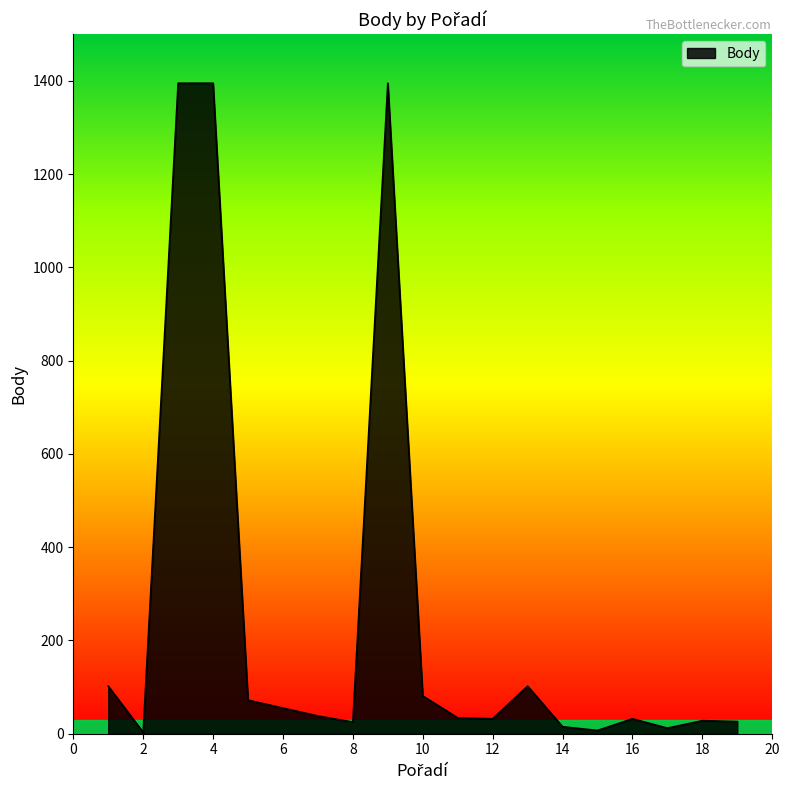

What is the maximum value shown in the chart?

1395